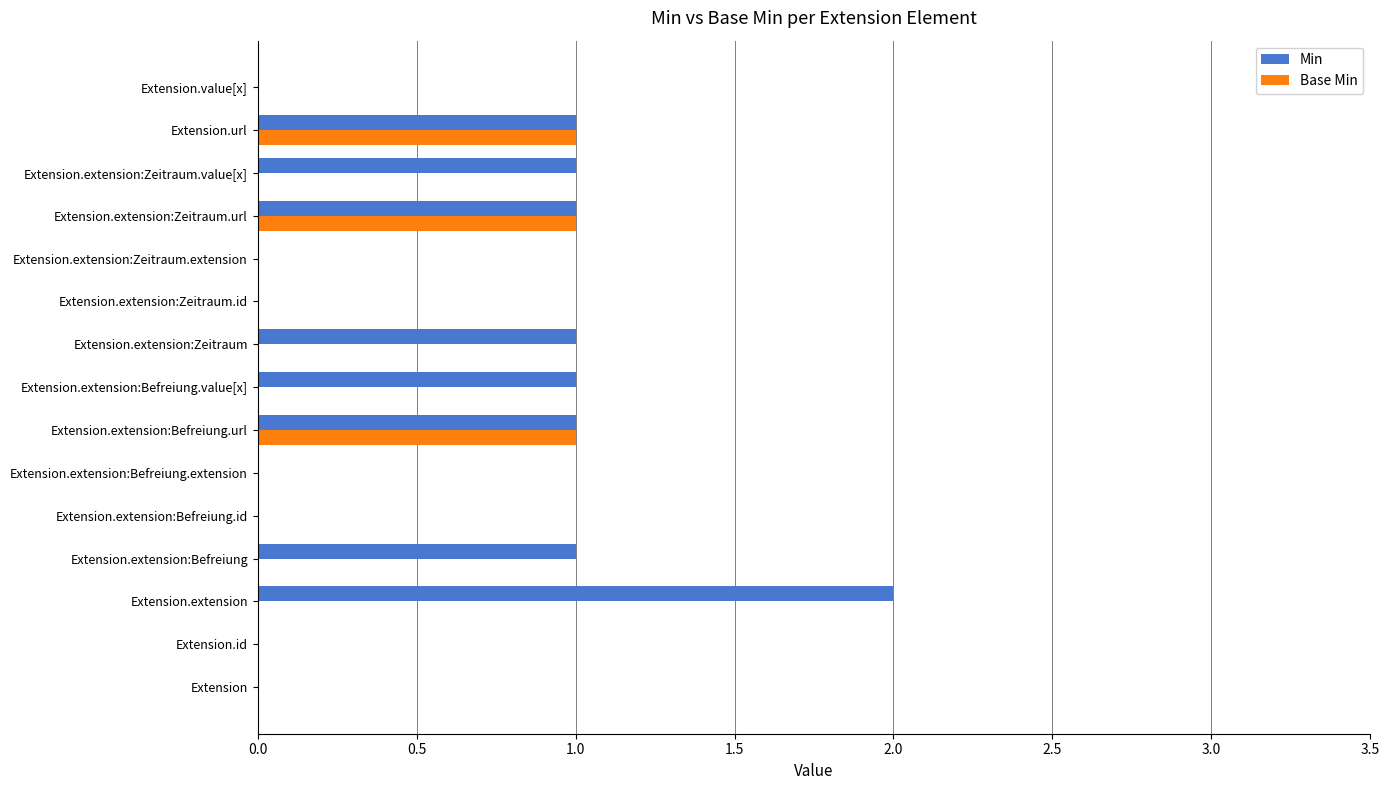

What are all the series names shown in the legend?

Min, Base Min